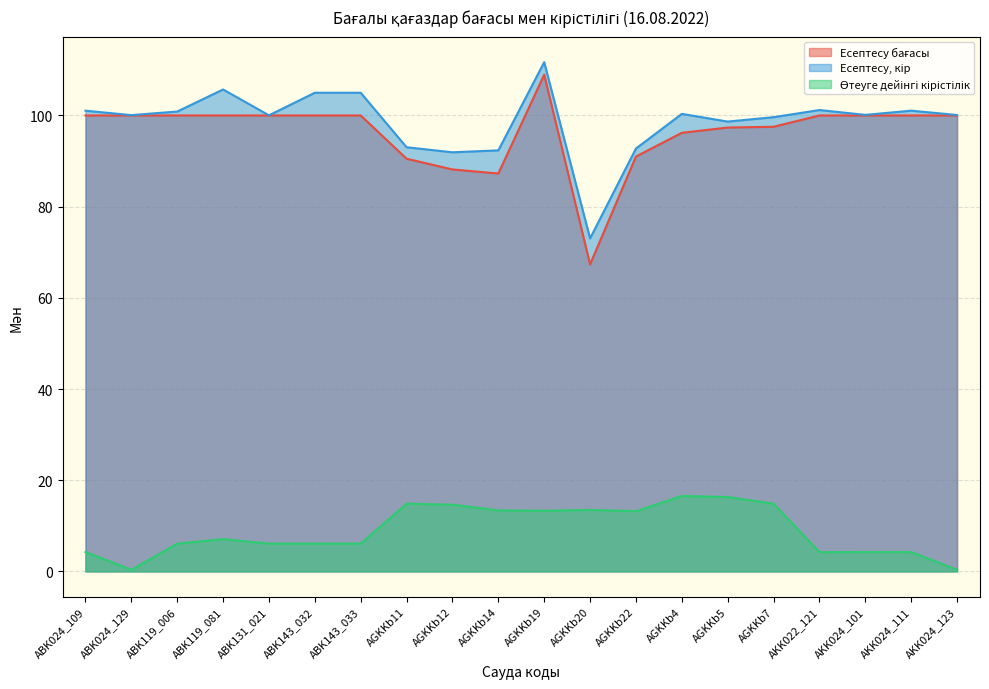

Which category has the lowest value in the Есептесу, кір series?

AGKKb20